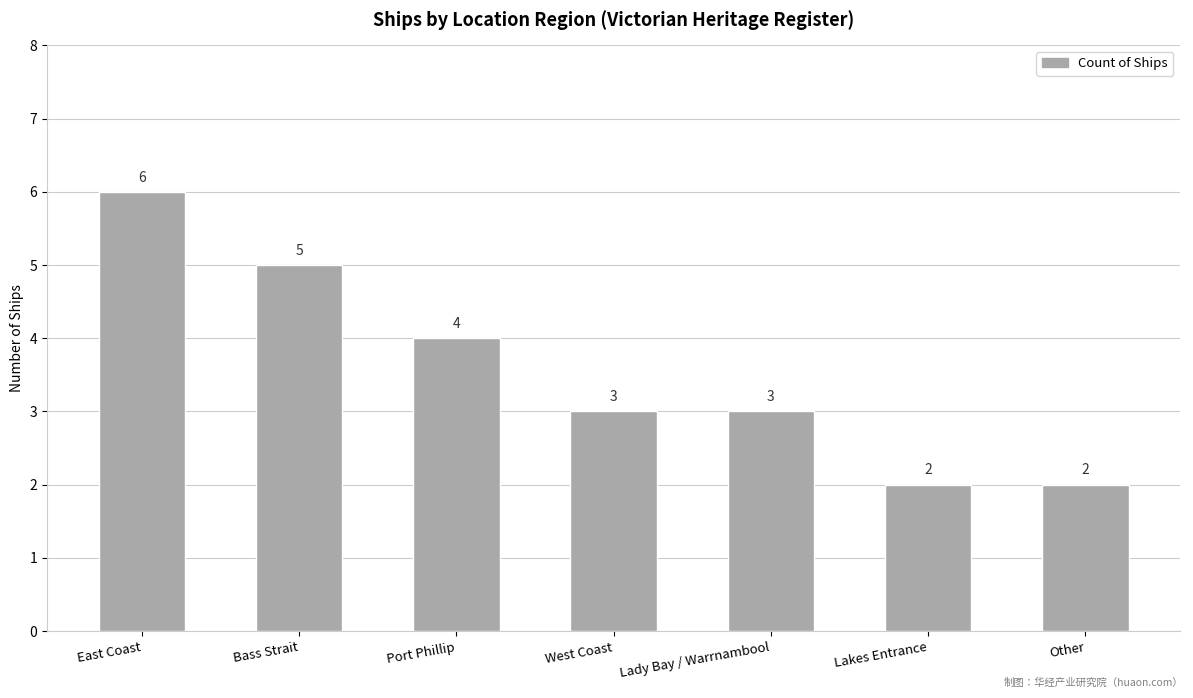

What is the change in value from Port Phillip to Lady Bay / Warrnambool?

-1